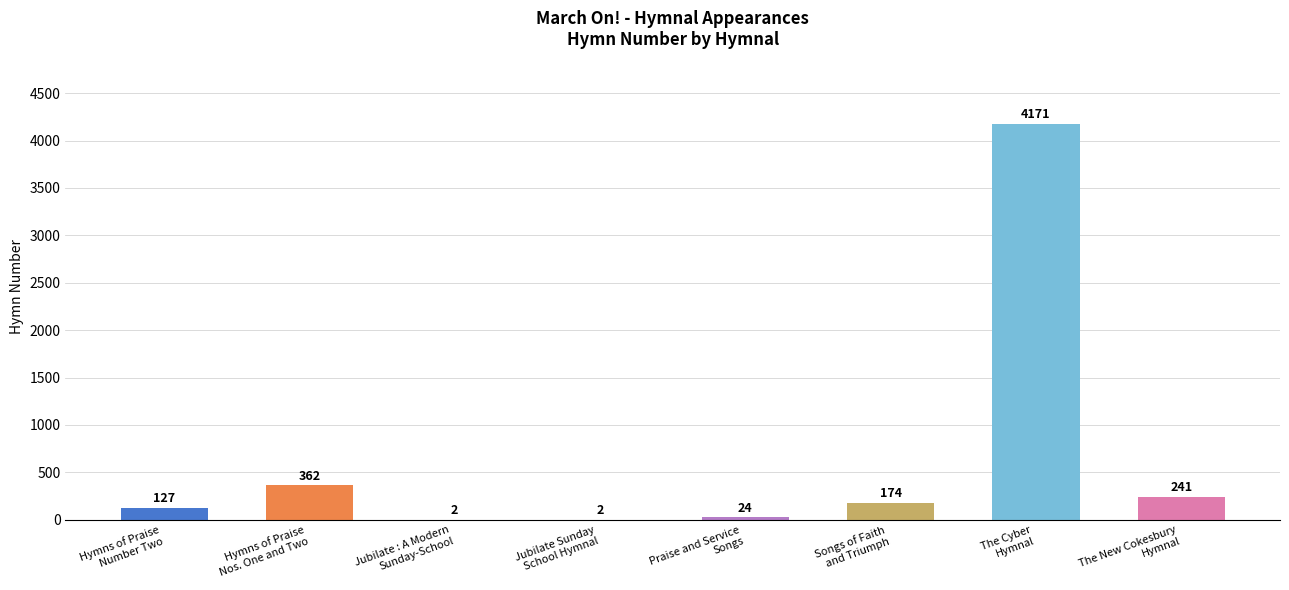

Which has a higher value, Hymns of Praise
Nos. One and Two or Jubilate Sunday
School Hymnal?

Hymns of Praise
Nos. One and Two